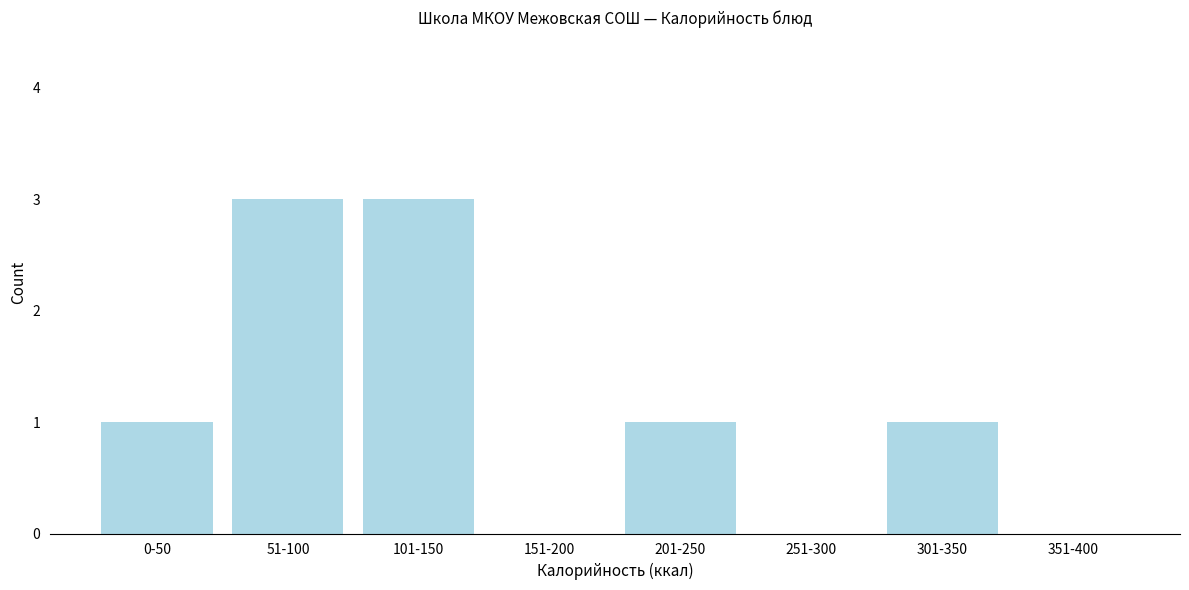

What is the sum of all values?

9